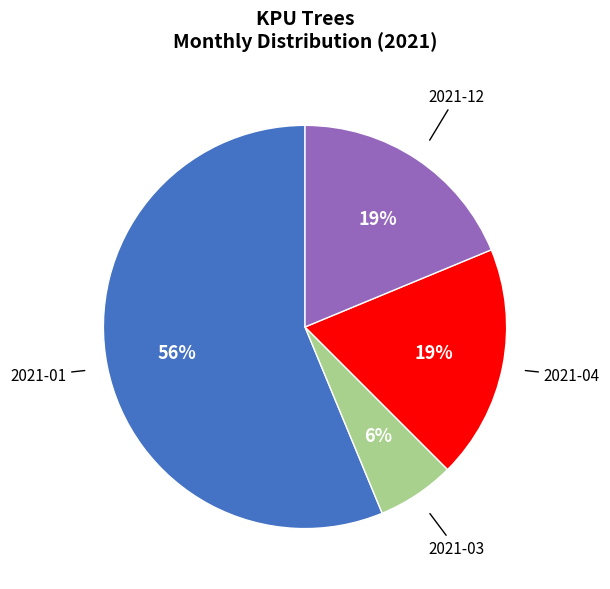

To the nearest percent, what is the difference between the largest and smallest slice percentages?

50%